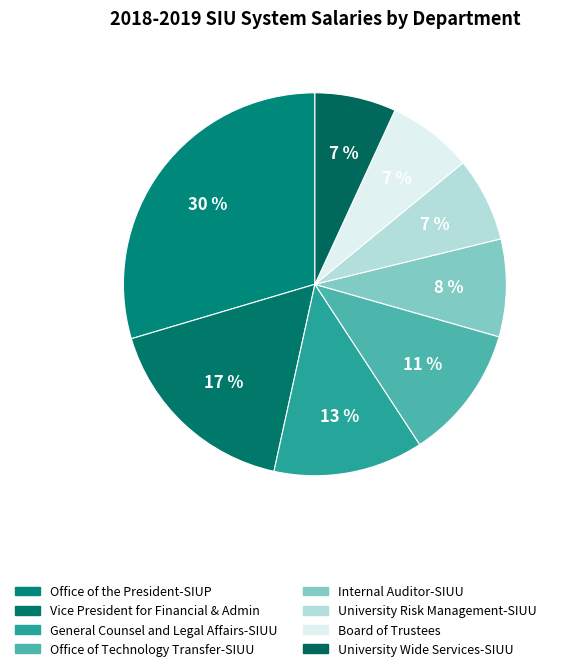

How many segments does this pie chart have?

8